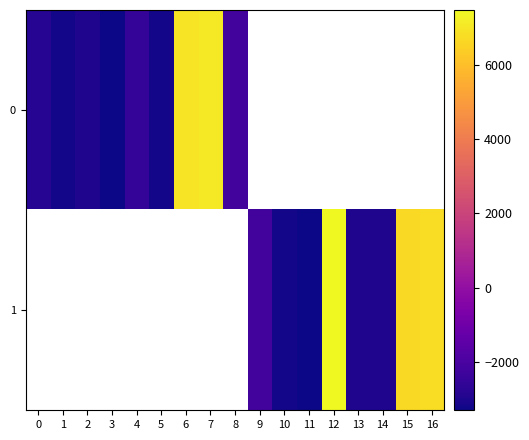

Where is 0 nearest to the value 1894?

8